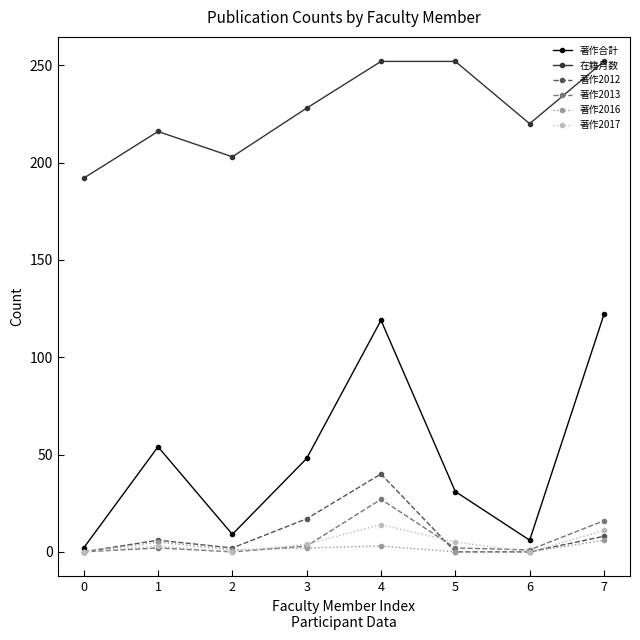

How many interior local valleys does the 在籍月数 series have?

2